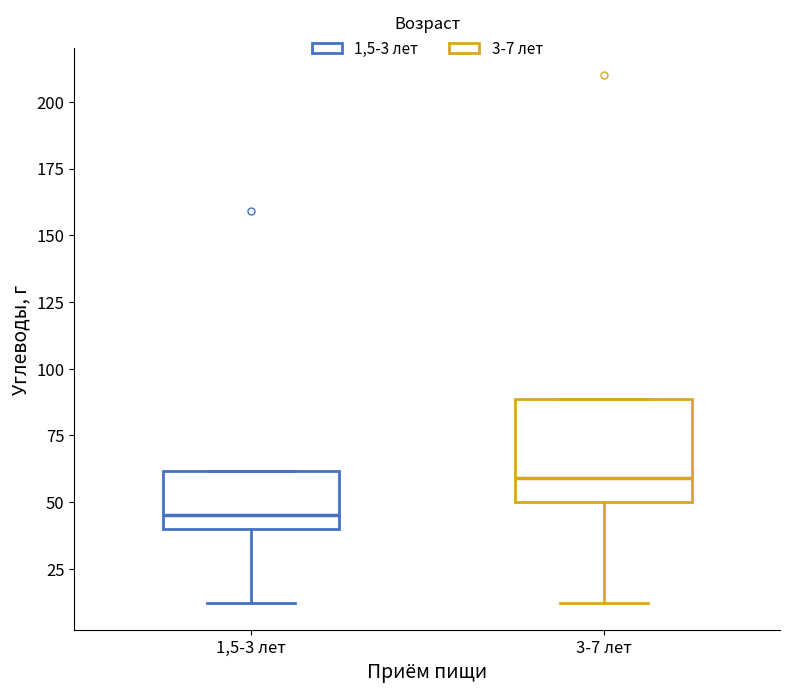

Which box's median line is the highest?

3-7 лет